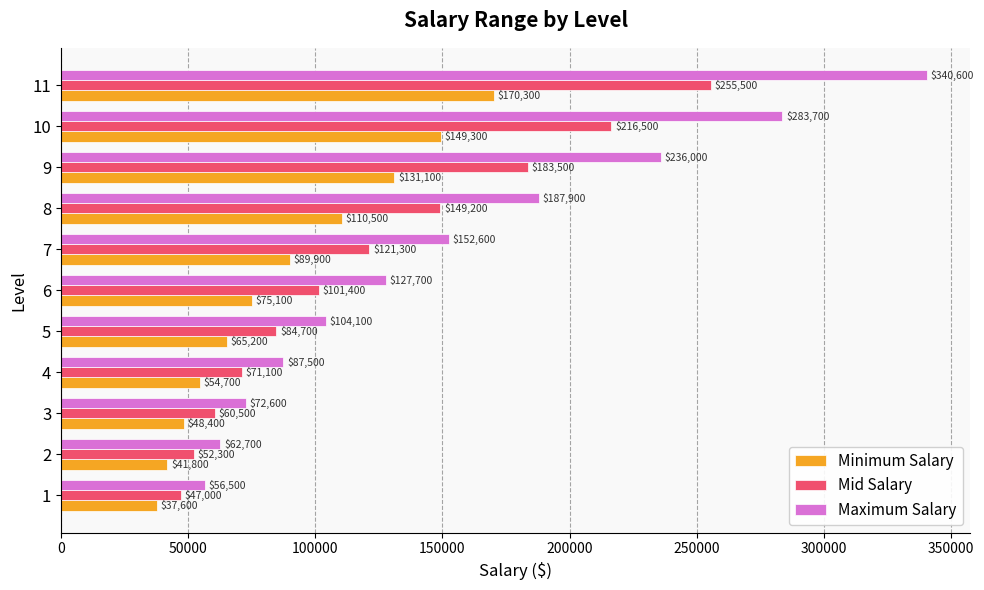

At which label does Minimum Salary reach its peak?

11